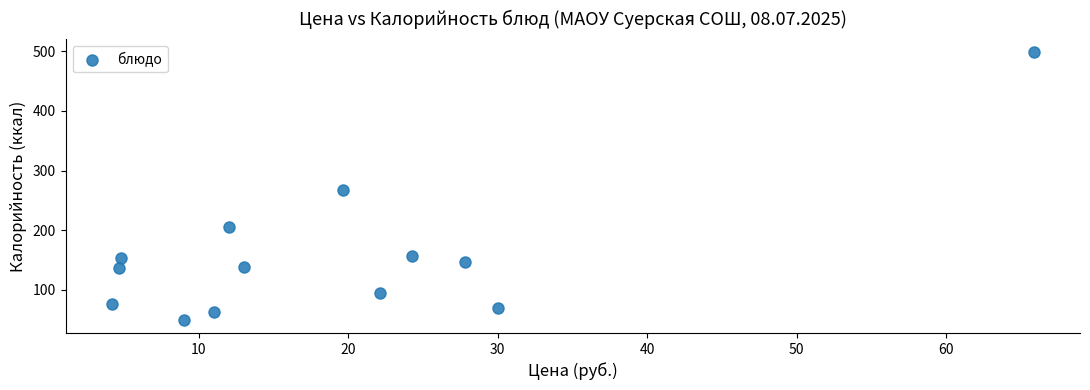

What is the range of Y values (max minus min)?

448